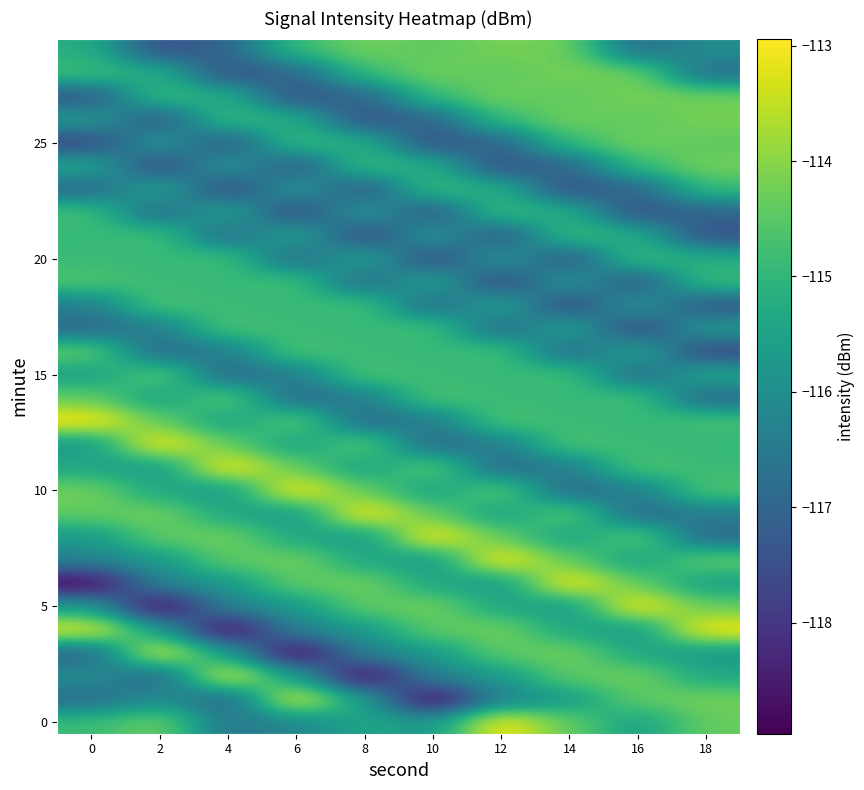

What is the total value across all series at 8?

-3468.2